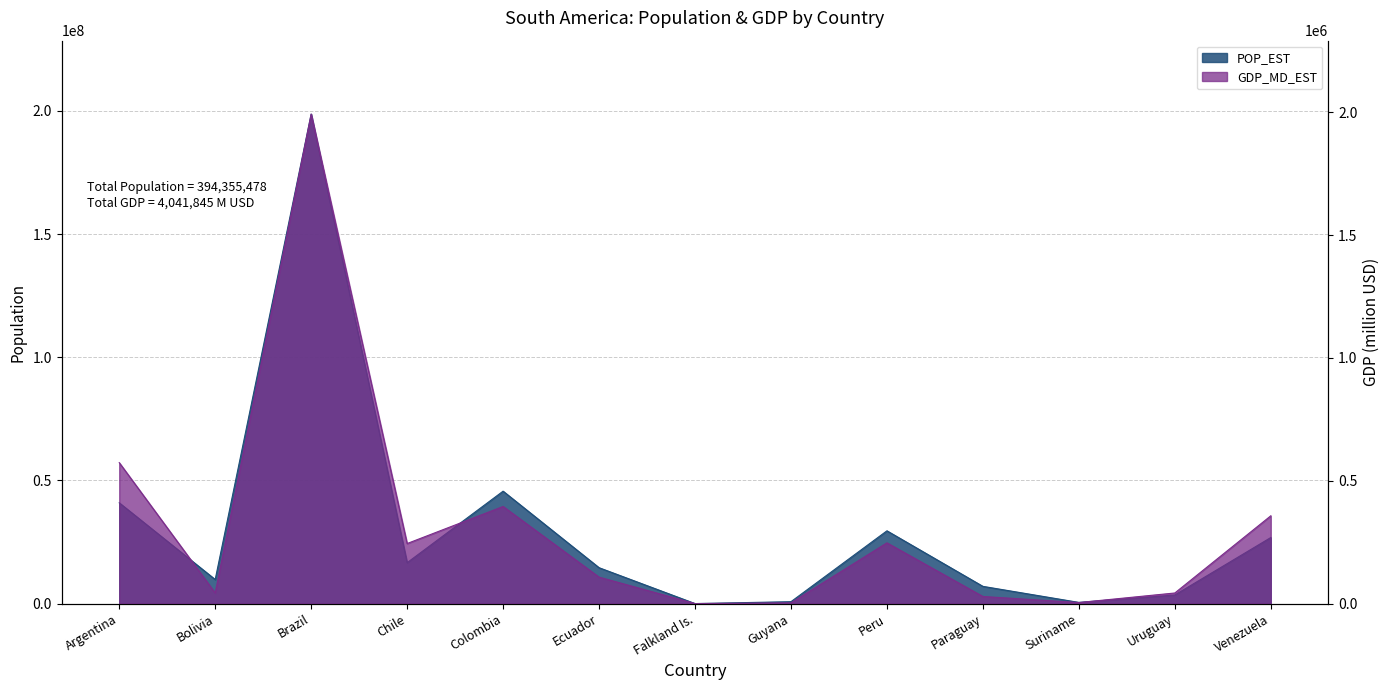

What value does the POP_EST series have at Chile?

16601707.0